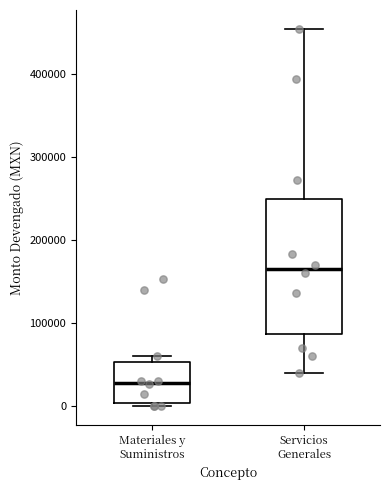

Which box is the tallest, from its lower edge to its upper edge?

Servicios Generales